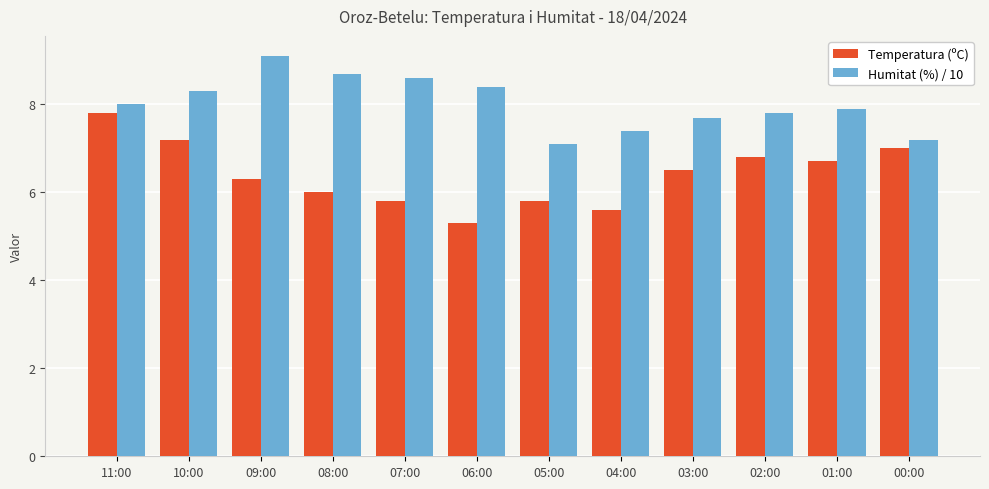

What is the value of the Temperatura (ºC) bar at the 6th from the left?

5.3